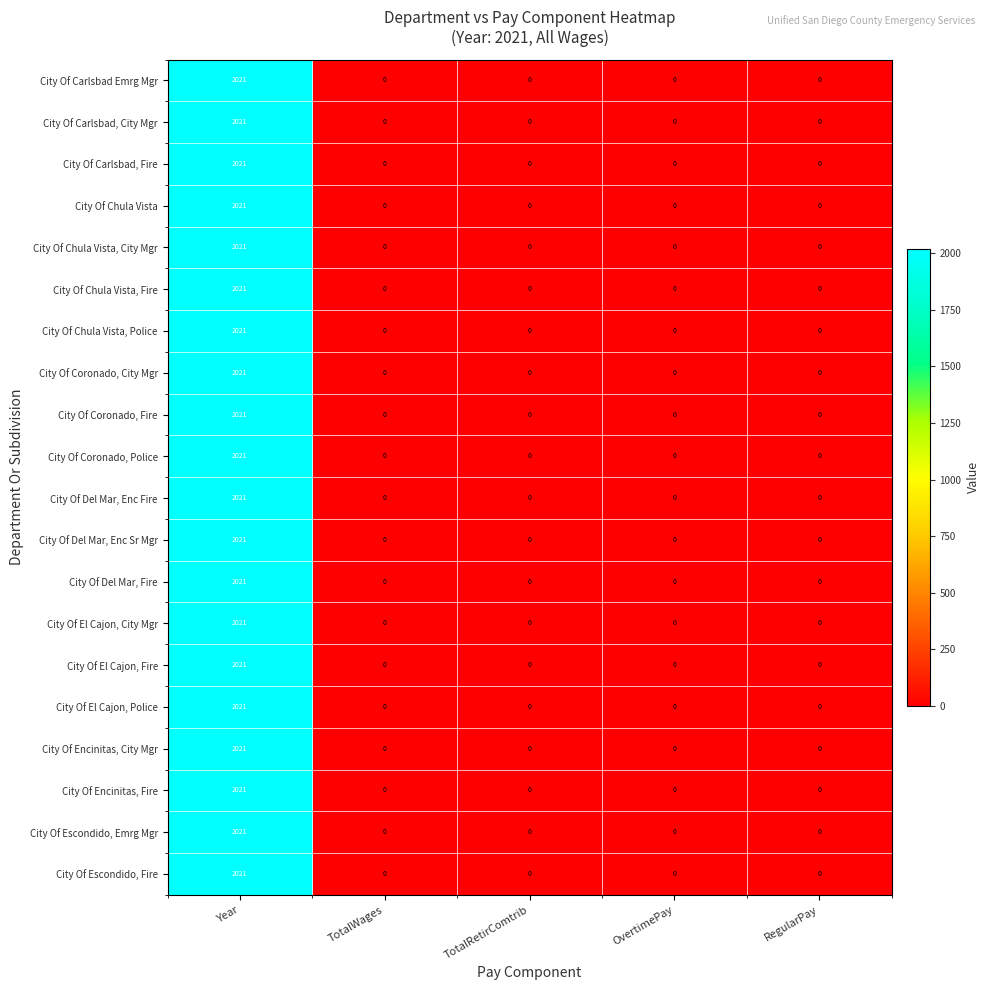

What is the sum of the City Of Coronado, Police values at Year and TotalRetirComtrib?

2021